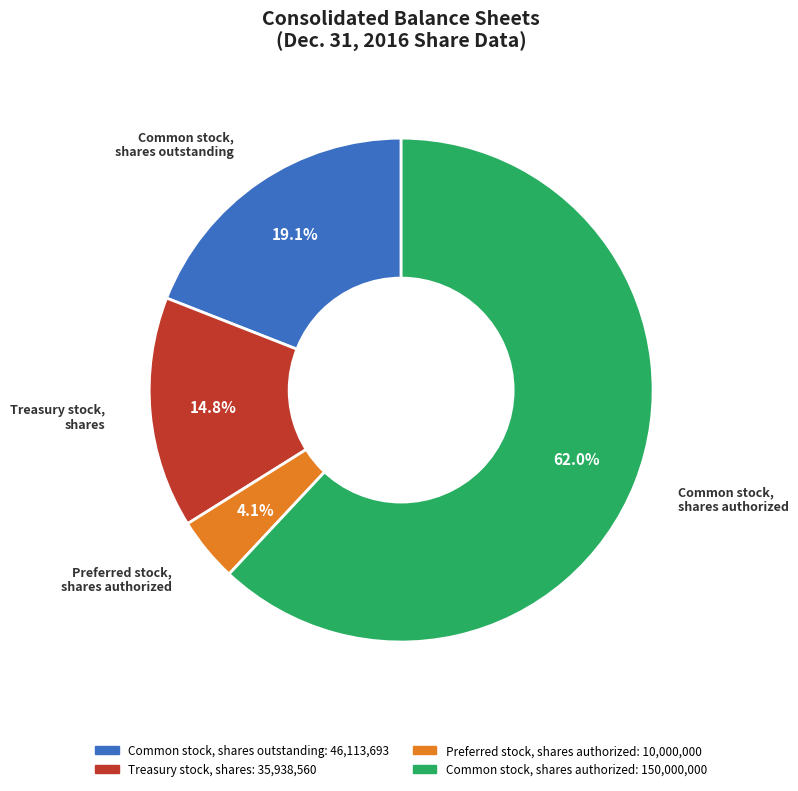

Which slice is the largest?

Common stock, shares authorized